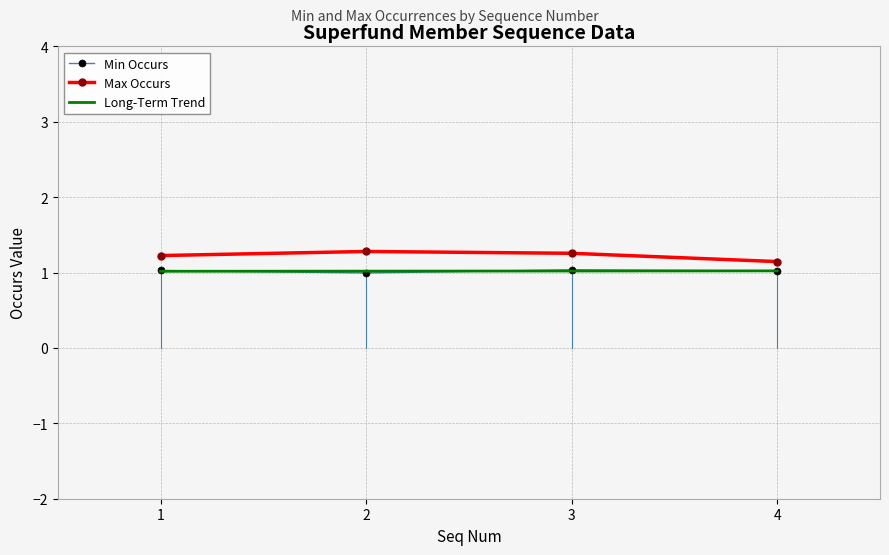

True or false: Long-Term Trend and Max Occurs intersect in this chart.

False